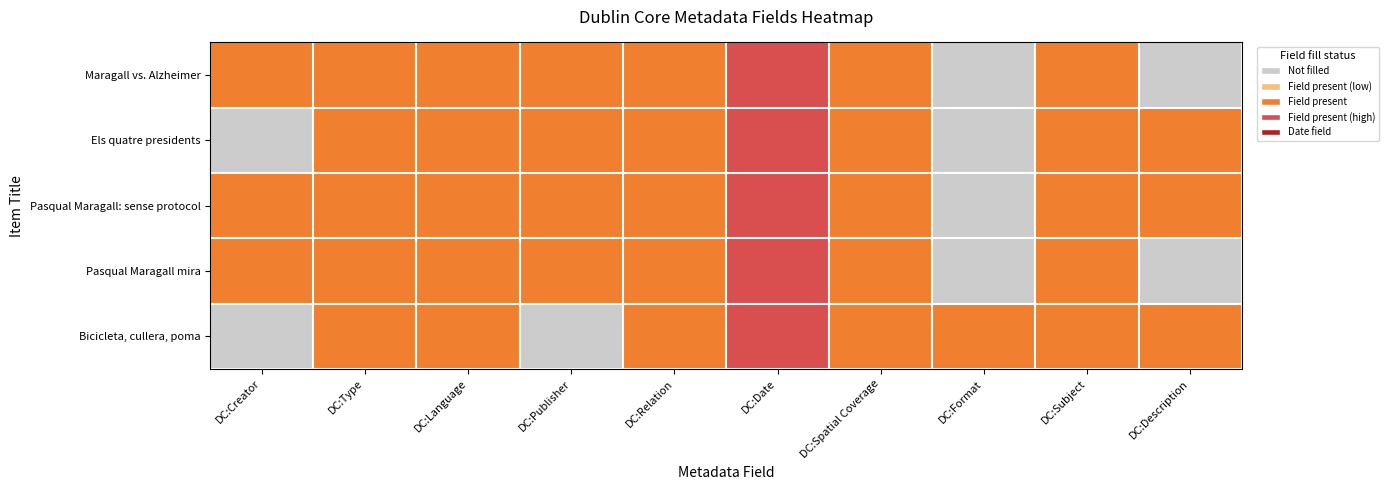

List the series in order of their peak value, highest first.

Maragall vs. Alzheimer, Els quatre presidents, Pasqual Maragall: sense protocol, Pasqual Maragall mira, Bicicleta, cullera, poma